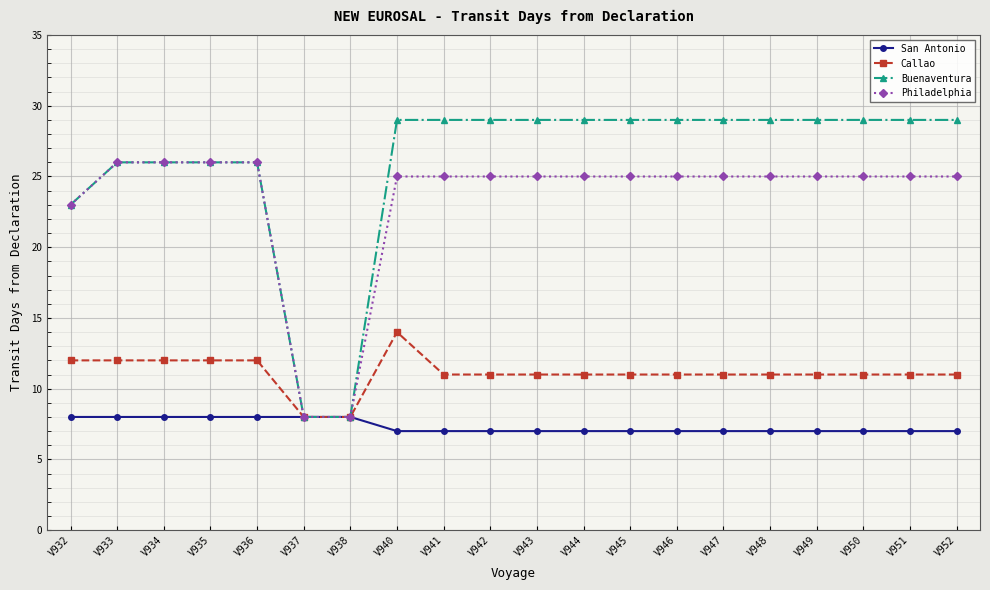

Does the chart have visible grid lines?

Yes